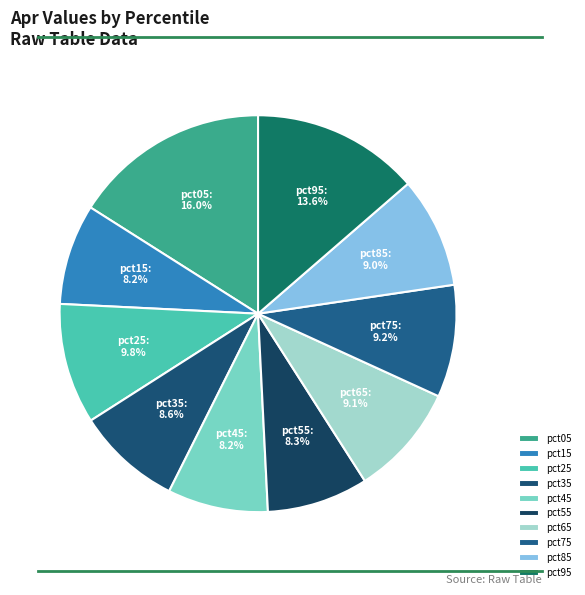

To the nearest percent, what is the difference between the pct05 and pct35 slice percentages?

7%